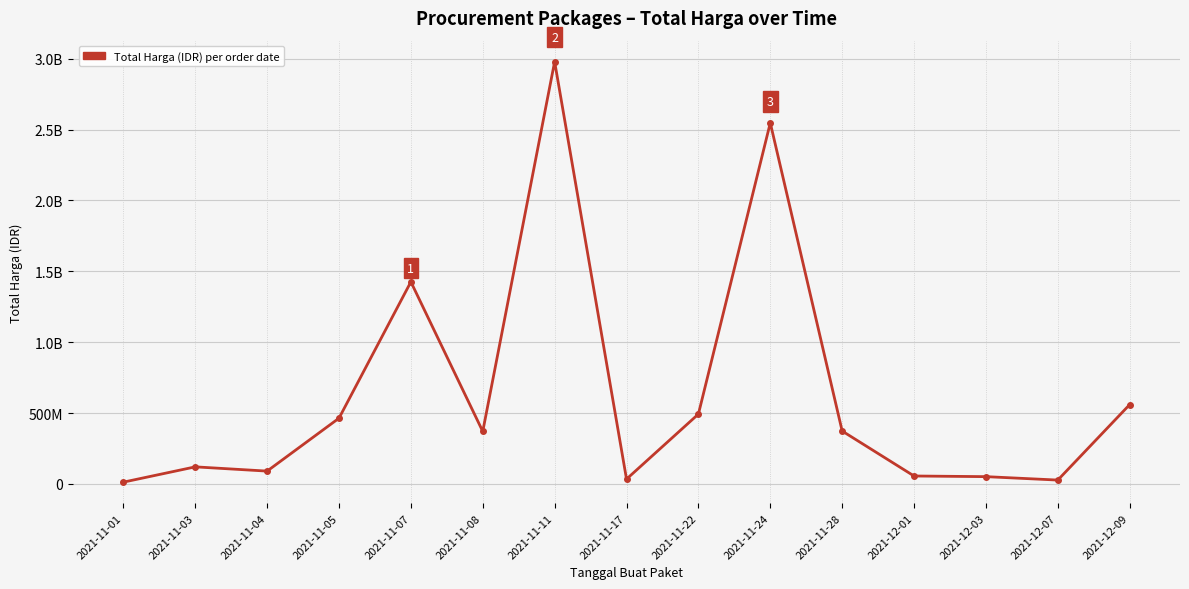

The chart shows a value of 319390451 at 2021-11-22. True or false?

False